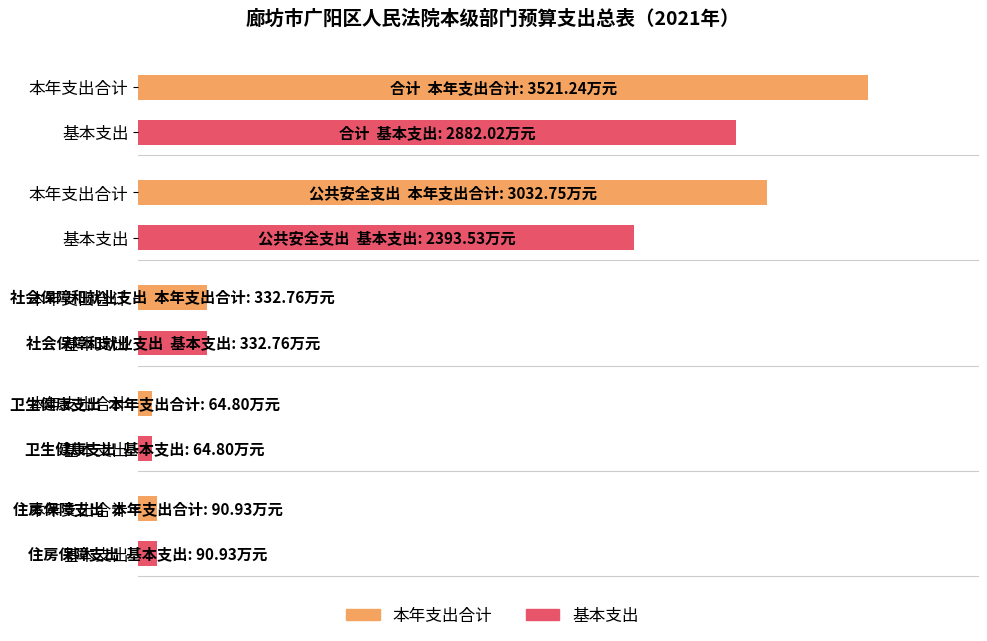

What is the greatest value displayed?

3521.2